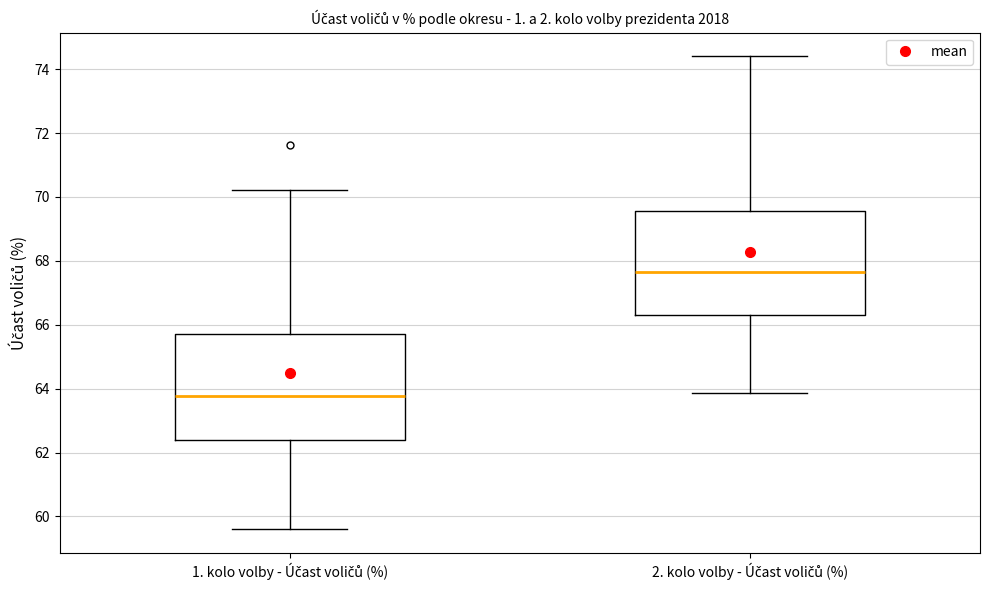

Reading left to right, read every box against the y-axis: the position of its median line, the range the box covers, and the ends of its whiskers. The values are not printed on the chart, so give them approximately, as read against the axis.

1. kolo volby - Účast voličů (%): median 63.8, box 62.4 to 65.8, whiskers 59.6 to 70.2
2. kolo volby - Účast voličů (%): median 67.6, box 66.4 to 69.6, whiskers 63.8 to 74.4